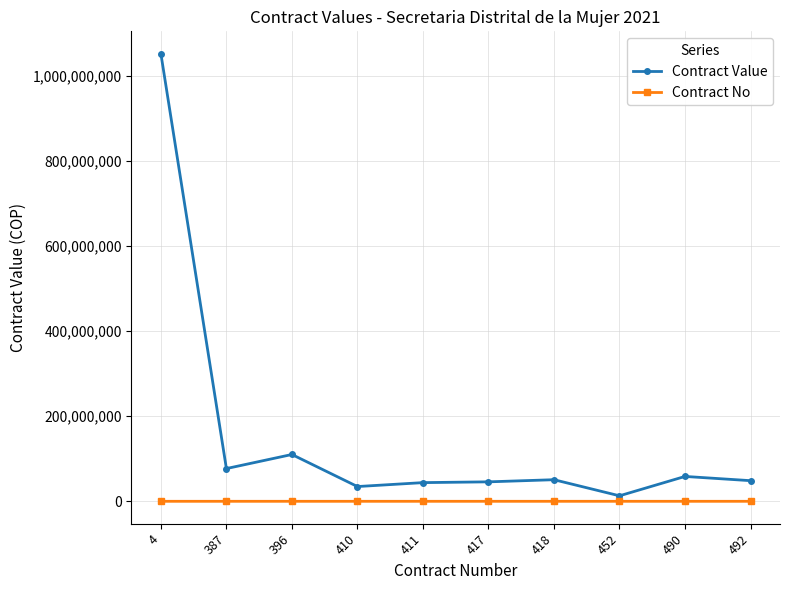

What is the sum of all Contract No values?

3877